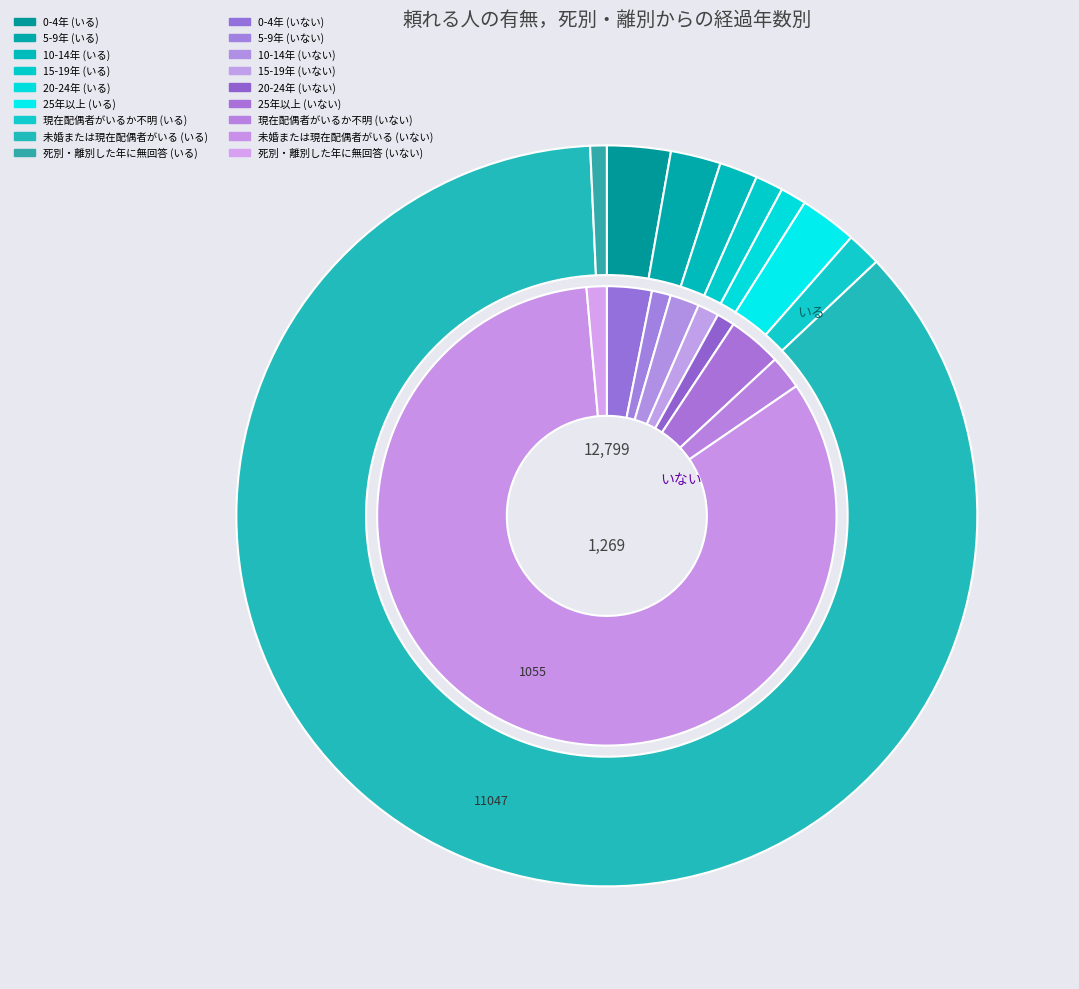

Count the number of slices in the pie.

9